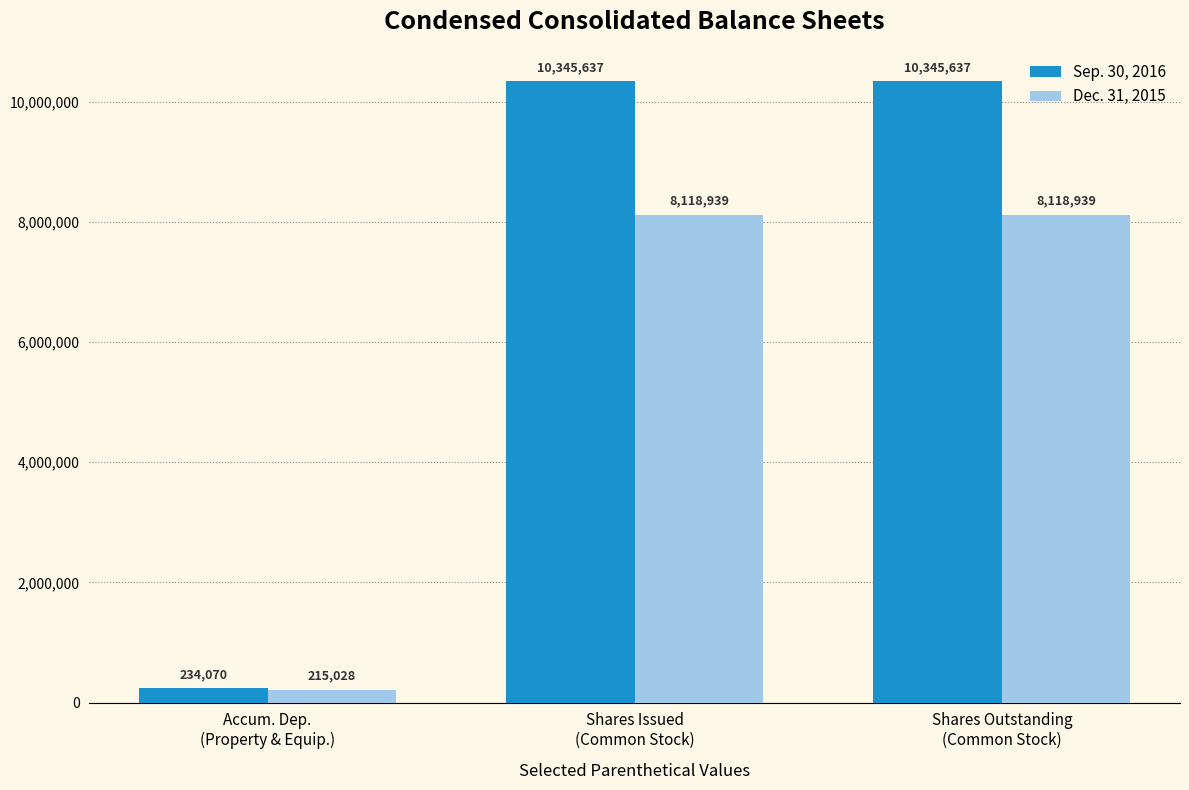

What is the total value across all series at Shares Issued
(Common Stock)?

18464576